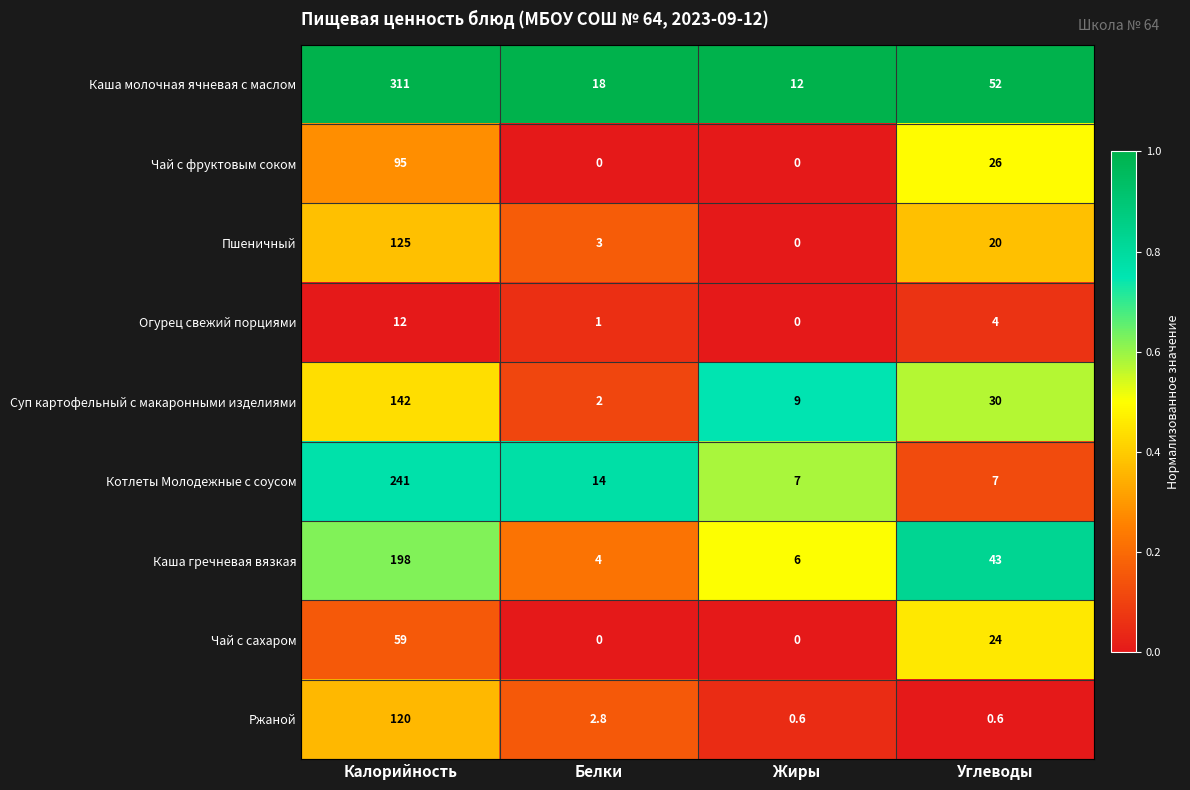

At which category does the chart reach its peak across all series?

Калорийность